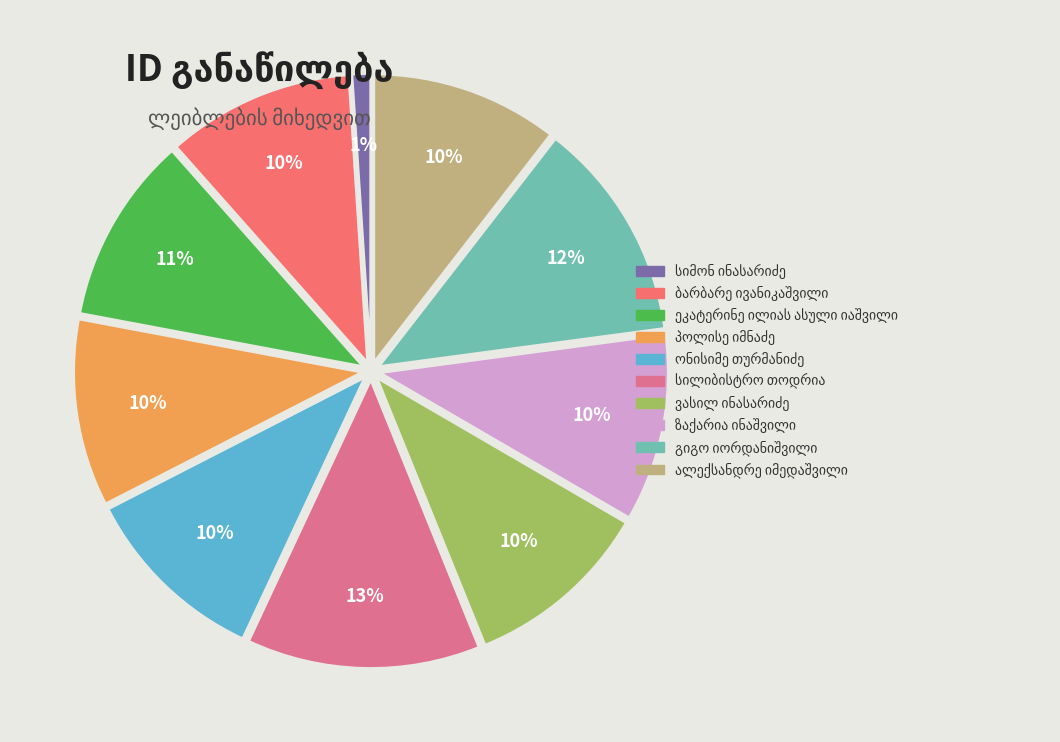

Is there any slice that represents more than half of the pie?

No